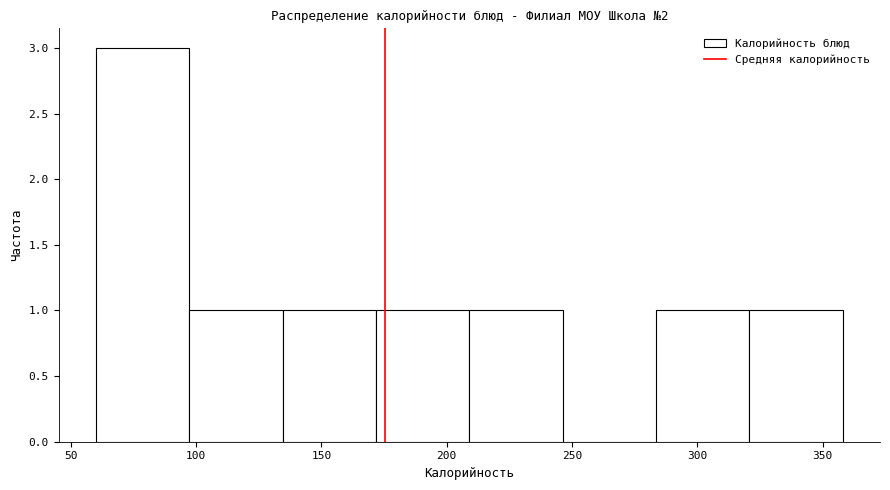

Reading left to right, transcribe this chart: for each bar, give the range it covers on the x-axis and its height. Neither the bar edges nor the heights are printed on the chart, so give them approximately, as read against the axes.

60 to 95: 3
95 to 135: 1
135 to 170: 1
170 to 210: 1
210 to 245: 1
245 to 285: 0
285 to 320: 1
320 to 360: 1